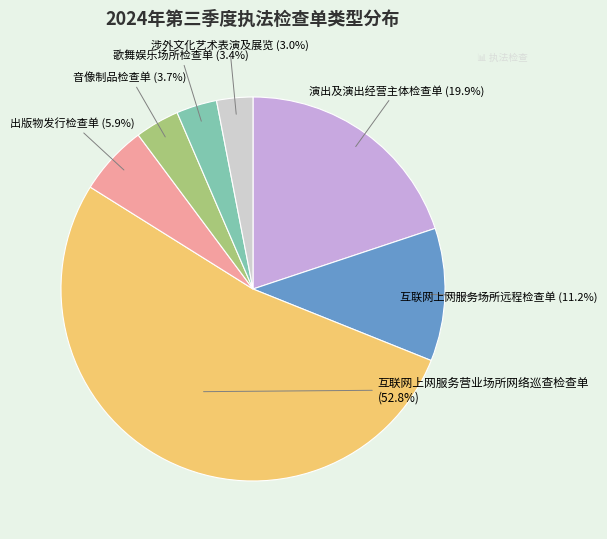

How many slices are in this pie chart?

7